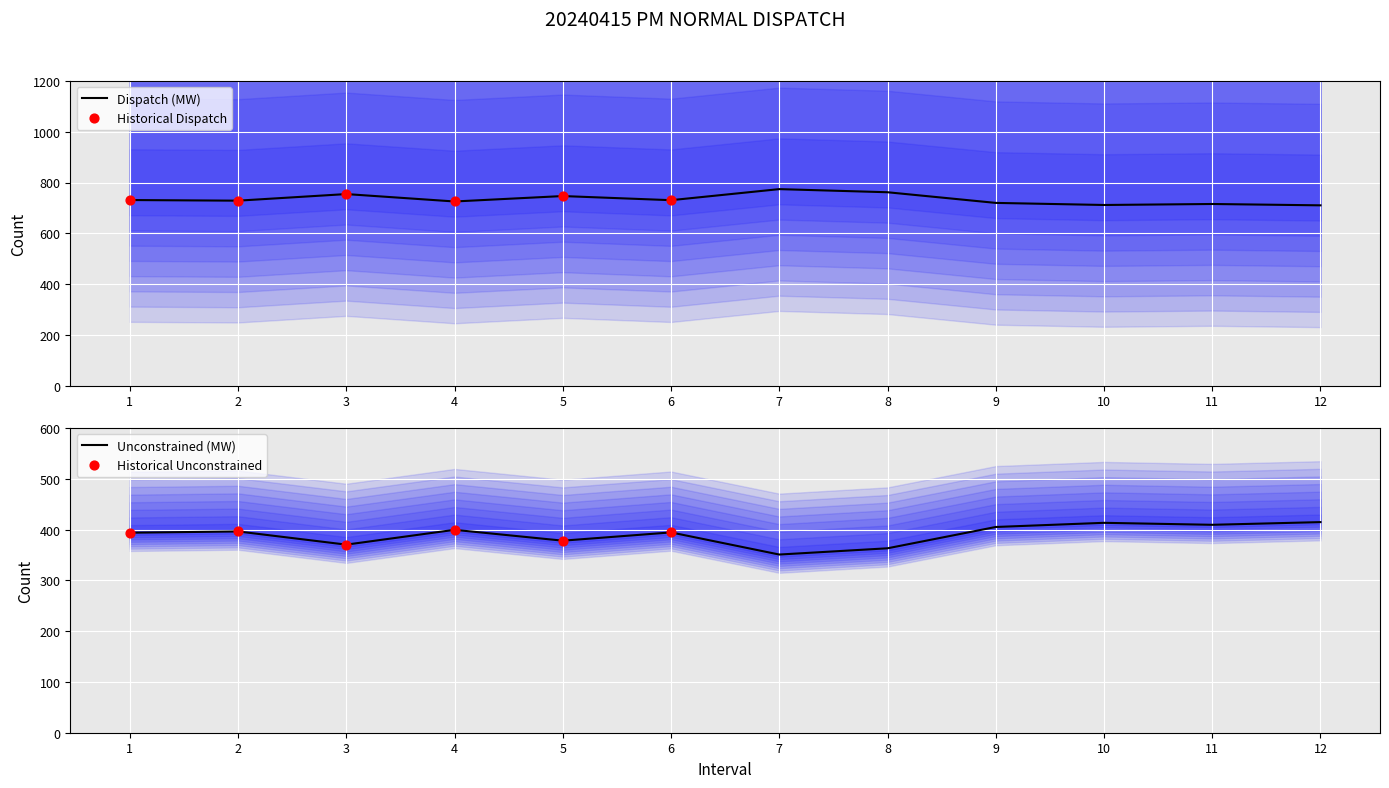

What is the total value across all series at 3?

1125.0